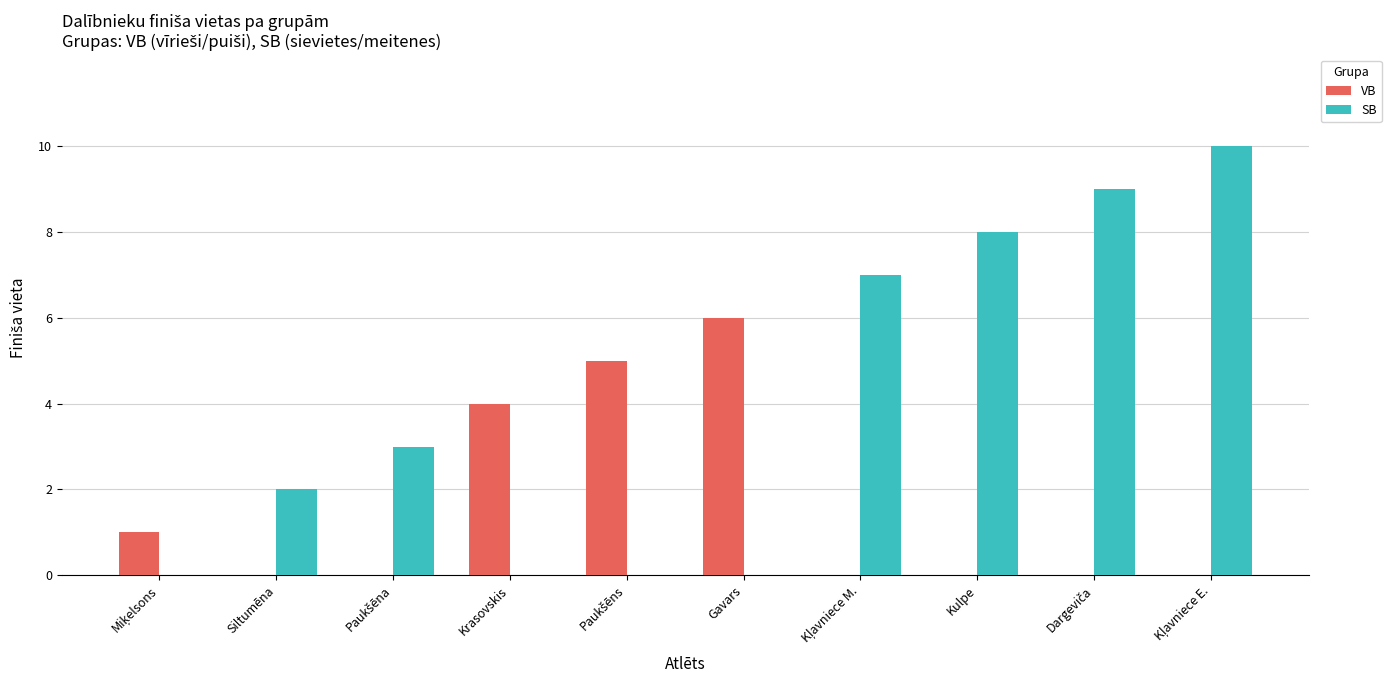

Which series has the largest total across all categories?

SB